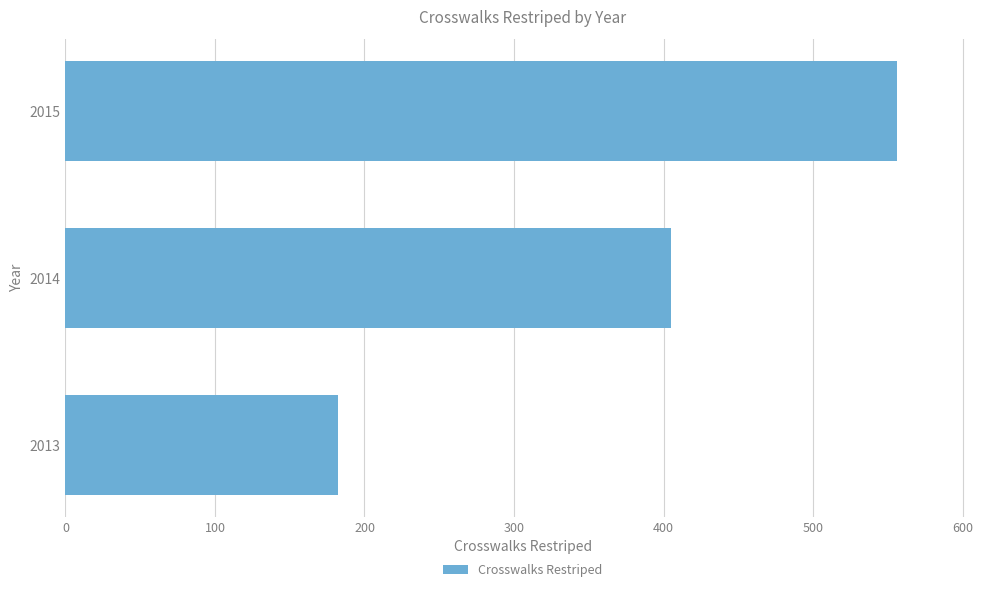

Rank the categories by value from highest to lowest.

2015, 2014, 2013